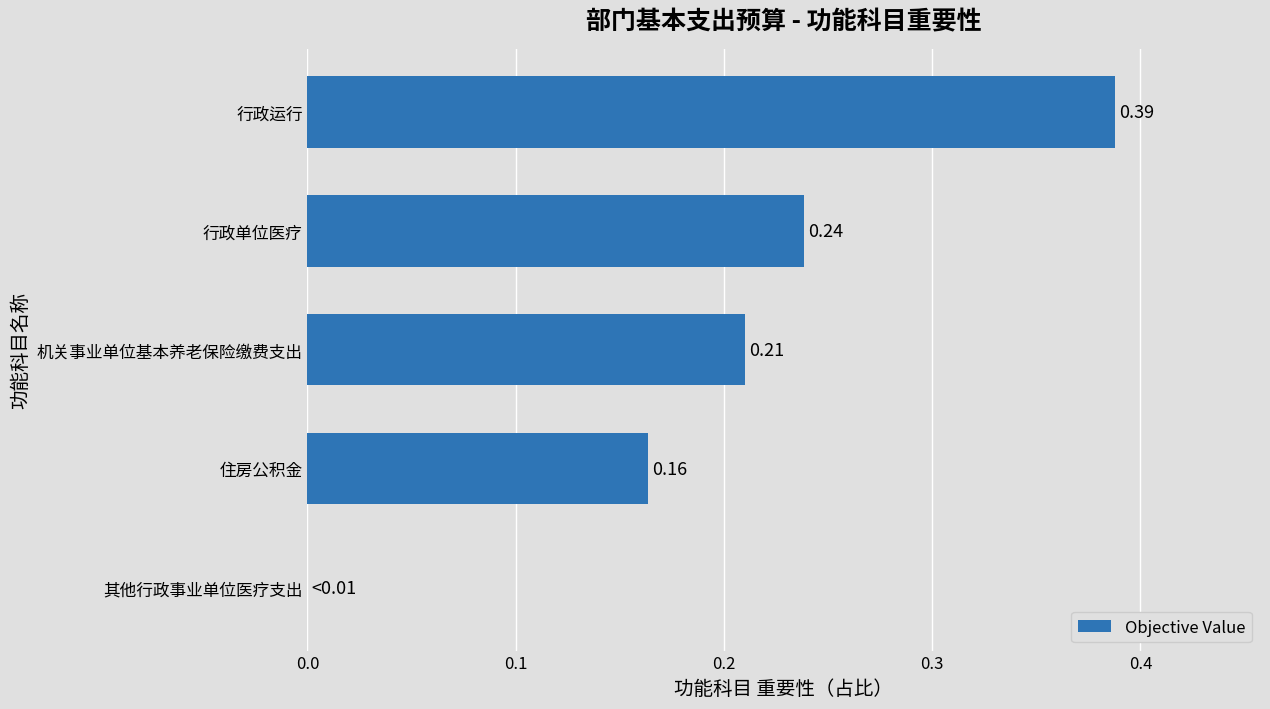

How many values are between 0 and 1?

5